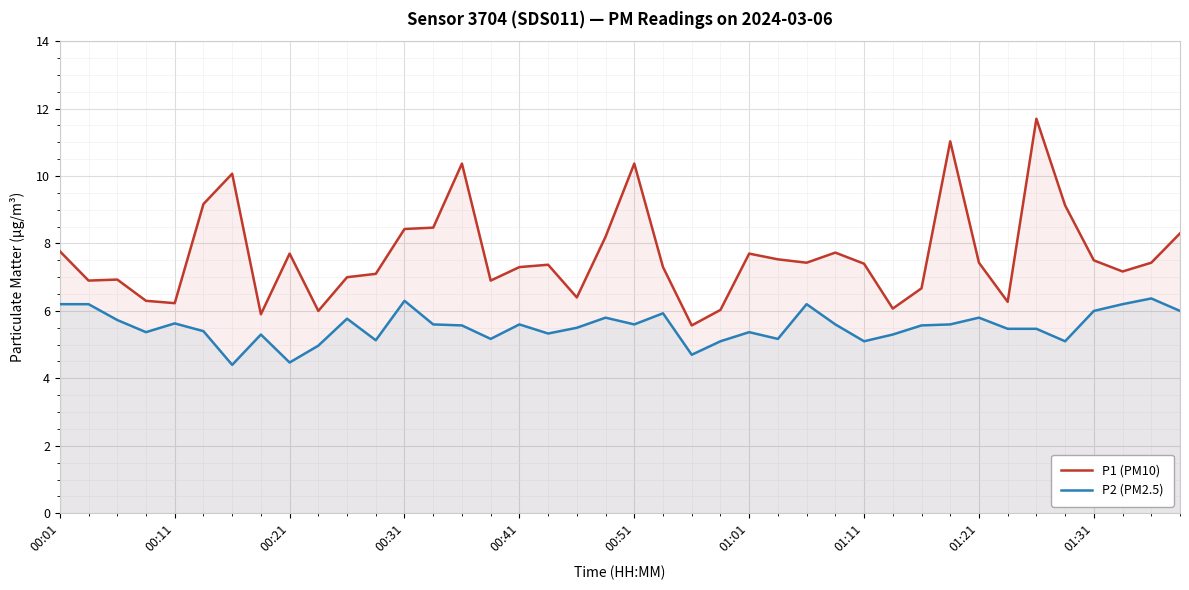

What is the minimum value shown in the chart?

4.4